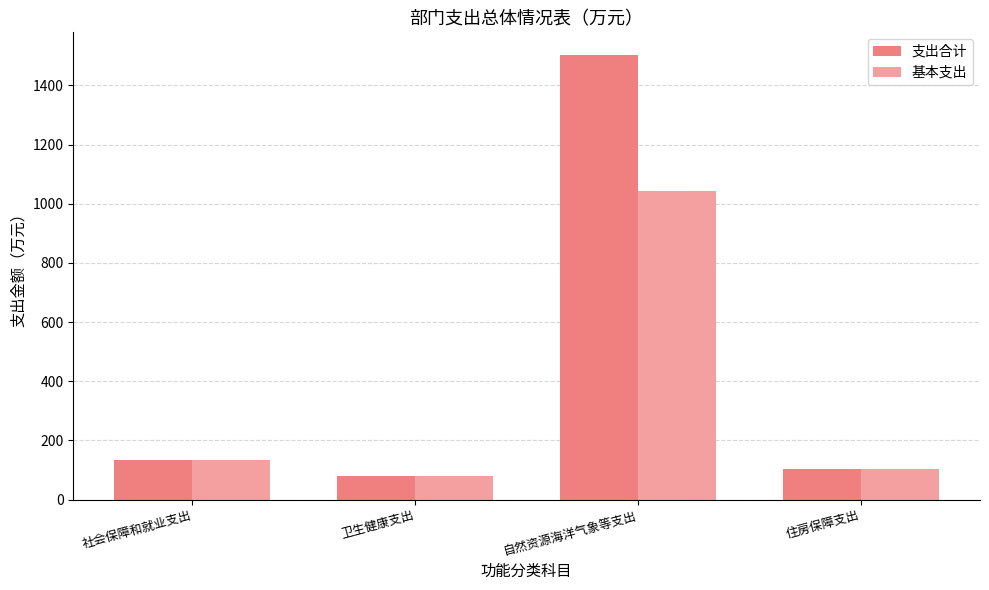

At which category is the sum across all series the highest?

自然资源海洋气象等支出